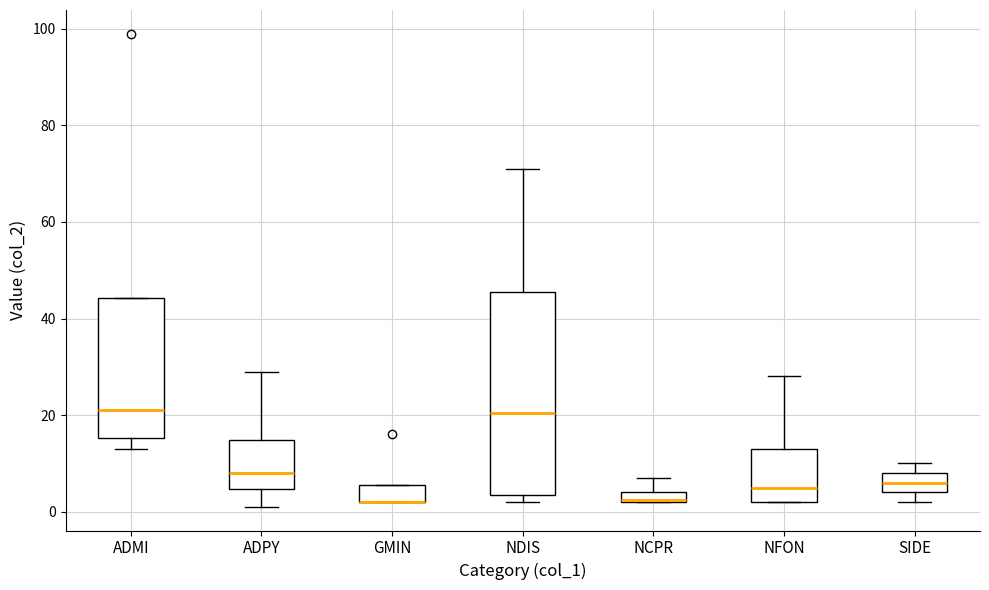

Where is the lower edge of the box for GMIN on the y-axis? The values are not printed on the chart, so give them approximately, as read against the axis.

2